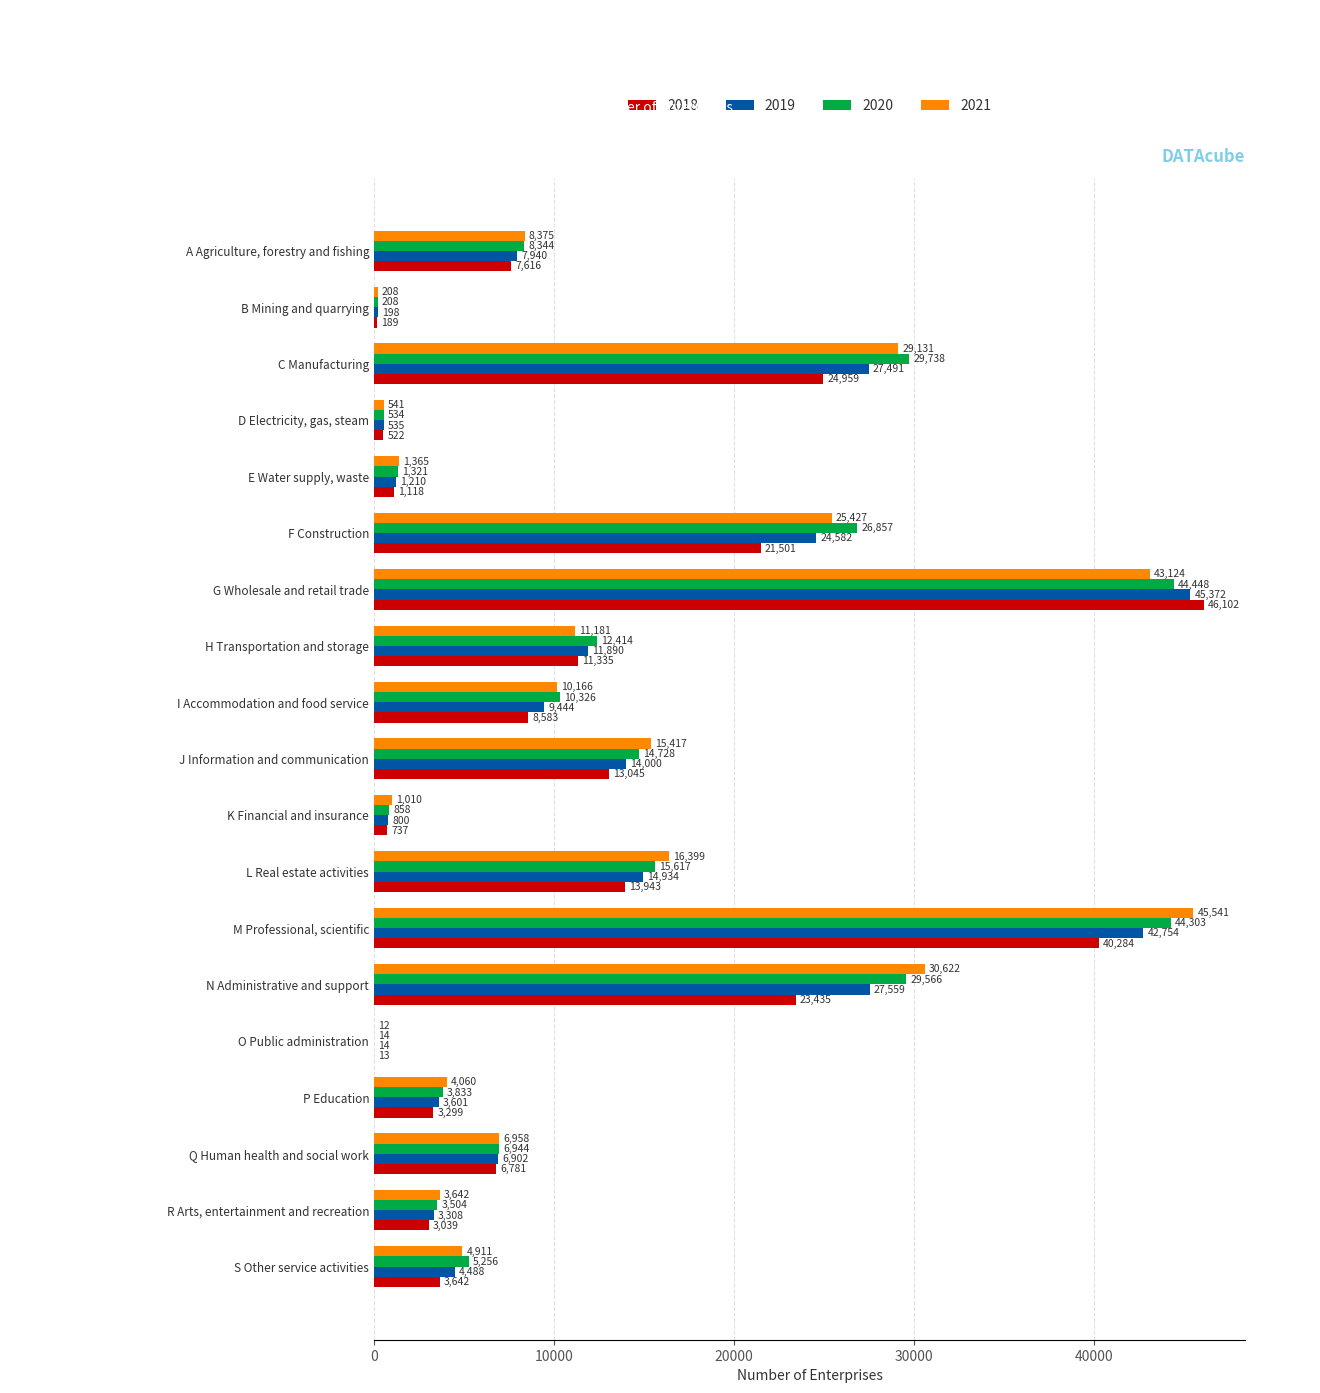

At which label does 2019 reach its peak?

G Wholesale and retail trade